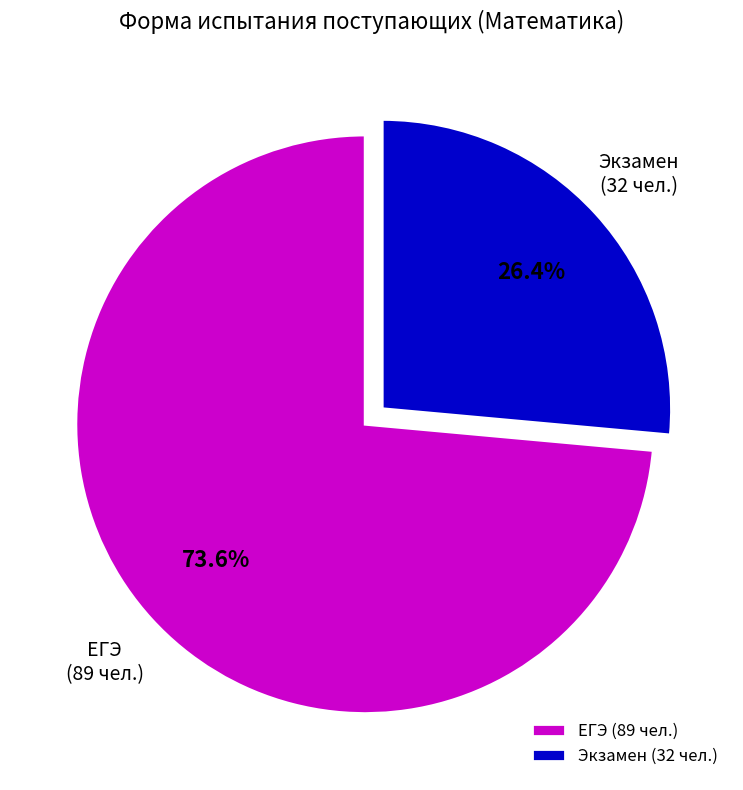

Which category has the biggest portion of the pie?

ЕГЭ